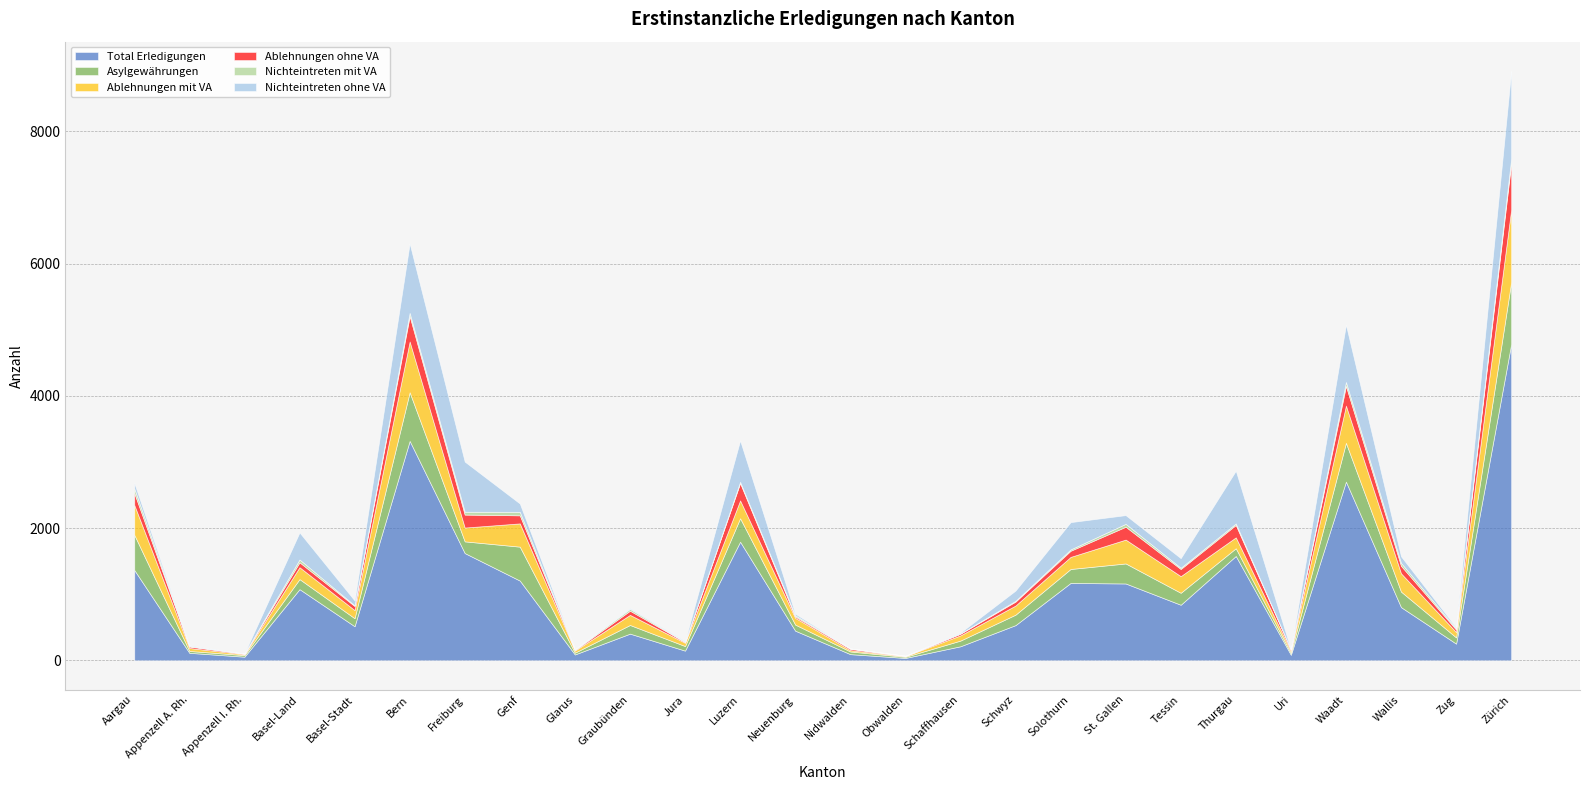

Between Schaffhausen and Zug, which is larger?

Zug